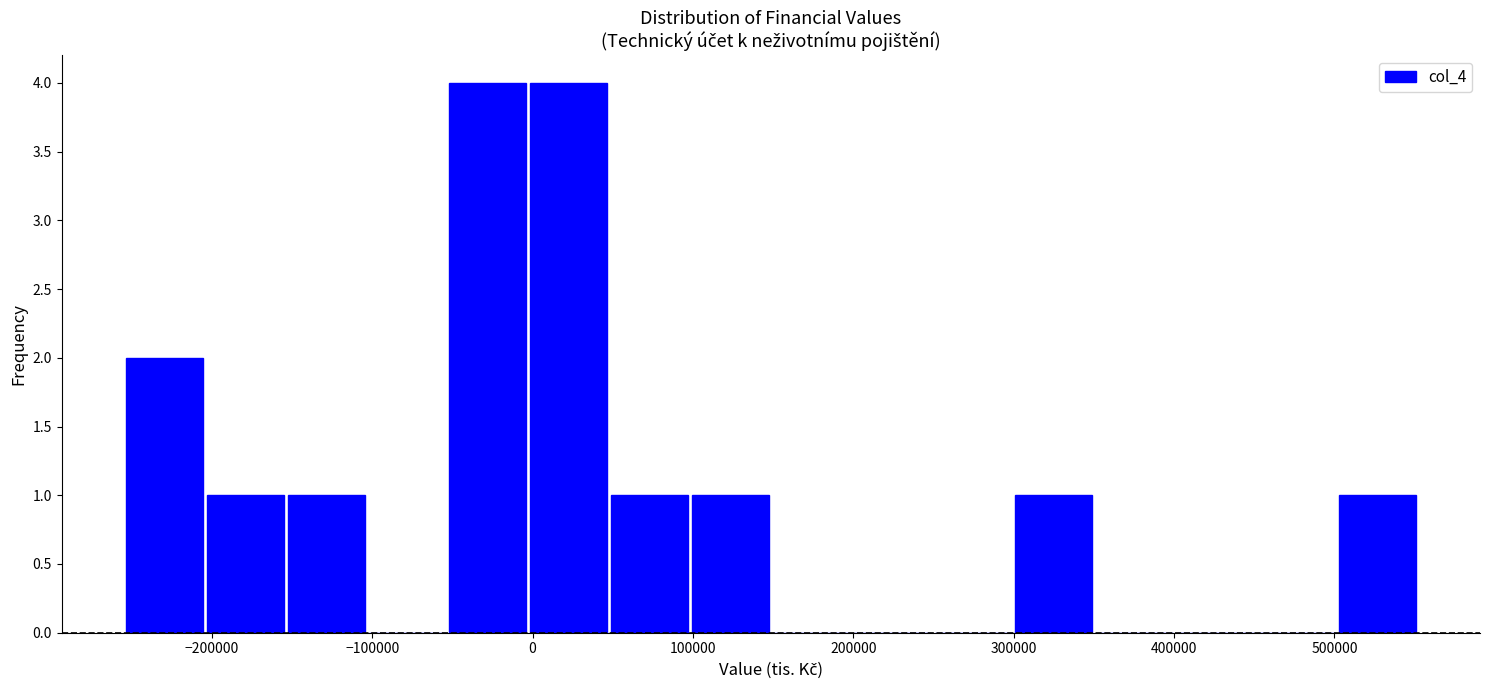

Reading left to right, transcribe this chart: for each bar, give the range it covers on the x-axis and its height. Neither the bar edges nor the heights are printed on the chart, so give them approximately, as read against the axes.

-250000 to -200000: 2
-200000 to -150000: 1
-150000 to -100000: 1
-100000 to -50000: 0
-50000 to 0: 4
0 to 50000: 4
50000 to 100000: 1
100000 to 150000: 1
150000 to 200000: 0
200000 to 250000: 0
250000 to 300000: 0
300000 to 350000: 1
350000 to 400000: 0
400000 to 450000: 0
450000 to 500000: 0
500000 to 550000: 1